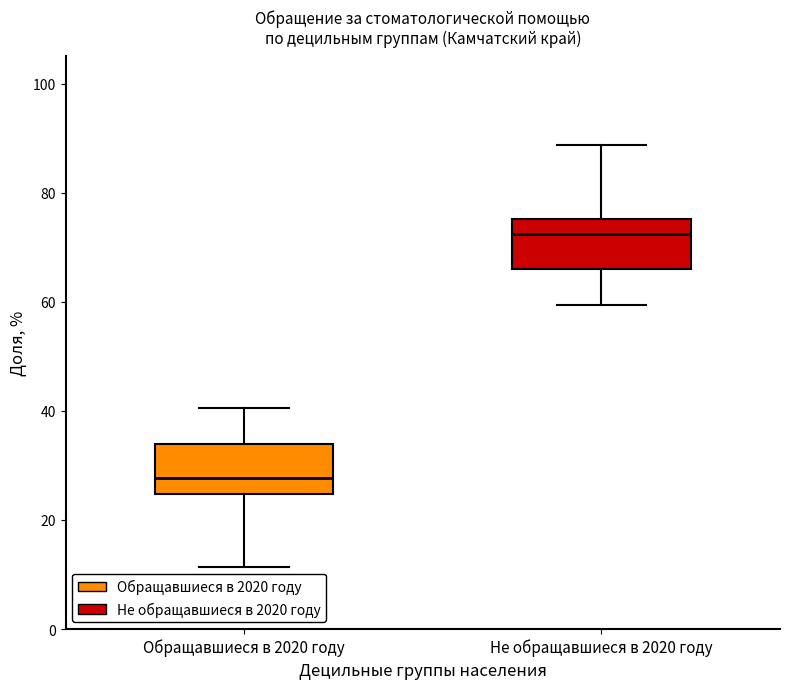

Which box has the lowest median line?

Обращавшиеся в 2020 году